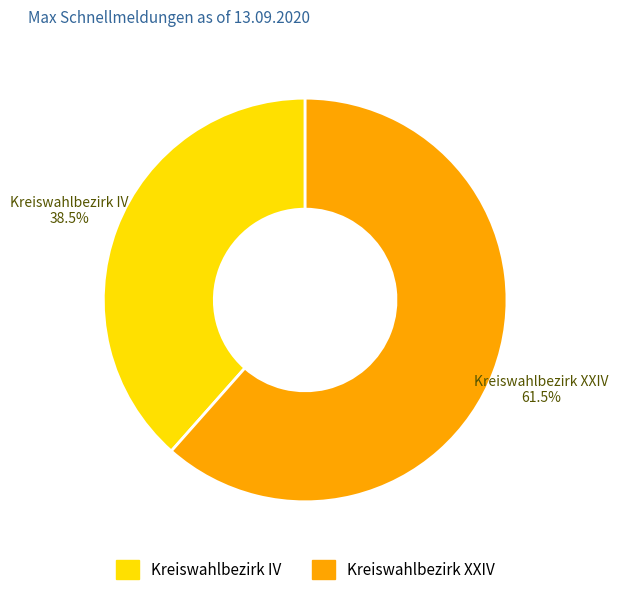

Which slice is the smallest?

Kreiswahlbezirk IV